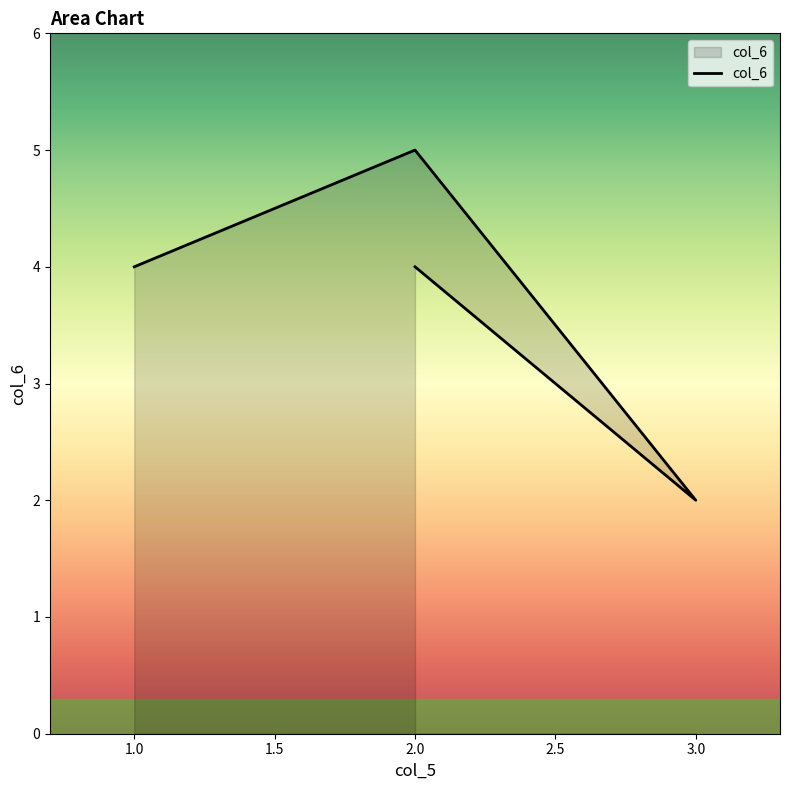

Between 1 and 2, which is larger?

2